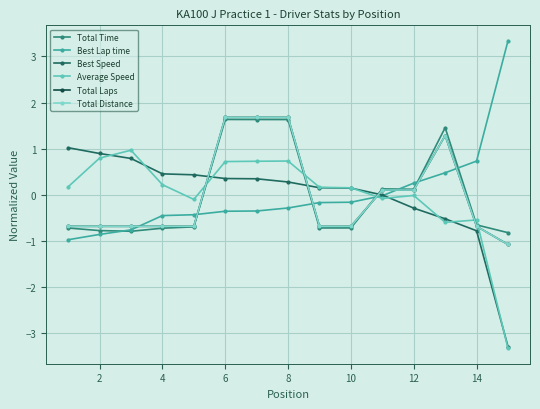

What is the lowest value of the Total Distance series?

-1.1